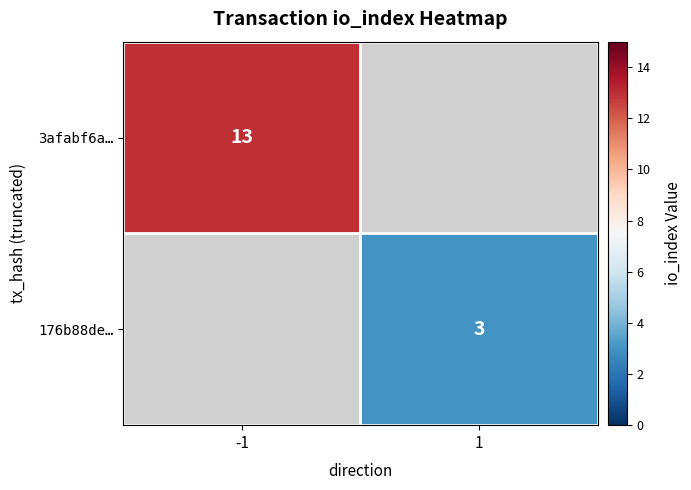

Which category has the highest value across all series?

-1